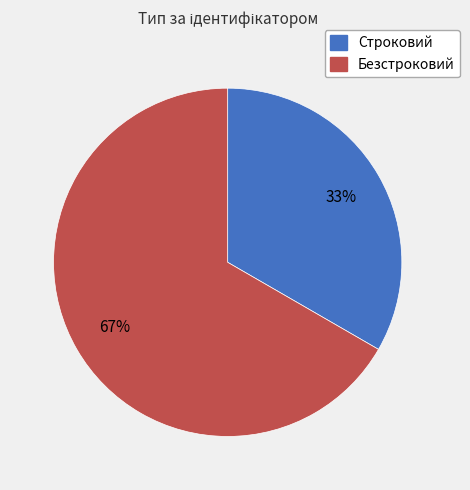

Combined, do Безстроковий and Строковий account for over 50%?

Yes